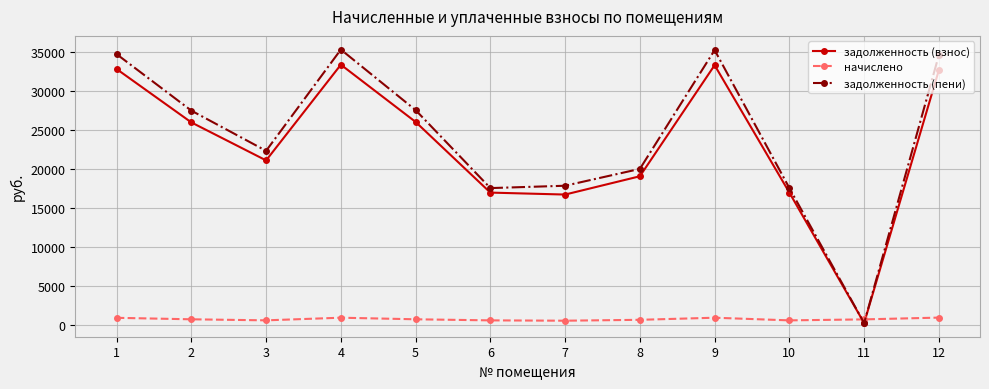

Does the chart display data point markers on the line(s)?

Yes